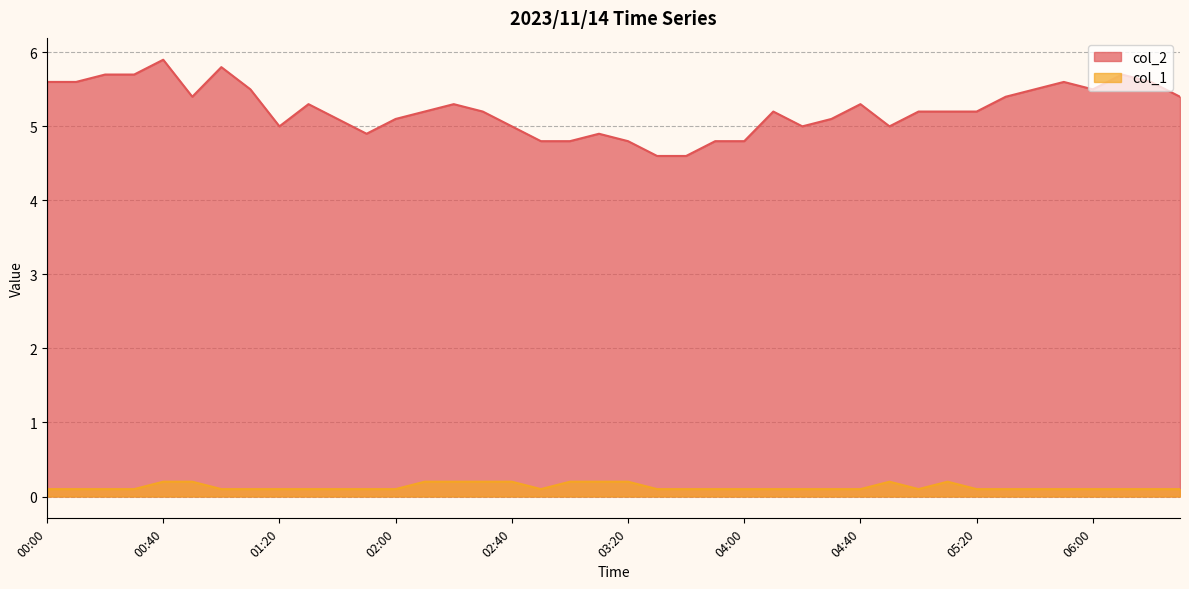

Reading left to right, what are all the values shown in this chart?

col_2: 5.6	5.6	5.7	5.7	5.9	5.4	5.8	5.5	5.0	5.3	5.1	4.9	5.1	5.2	5.3	5.2	5.0	4.8	4.8	4.9	4.8	4.6	4.6	4.8	4.8	5.2	5.0	5.1	5.3	5.0	5.2	5.2	5.2	5.4	5.5	5.6	5.5	5.7	5.6	5.4
col_1: 0.1	0.1	0.1	0.1	0.2	0.2	0.1	0.1	0.1	0.1	0.1	0.1	0.1	0.2	0.2	0.2	0.2	0.1	0.2	0.2	0.2	0.1	0.1	0.1	0.1	0.1	0.1	0.1	0.1	0.2	0.1	0.2	0.1	0.1	0.1	0.1	0.1	0.1	0.1	0.1